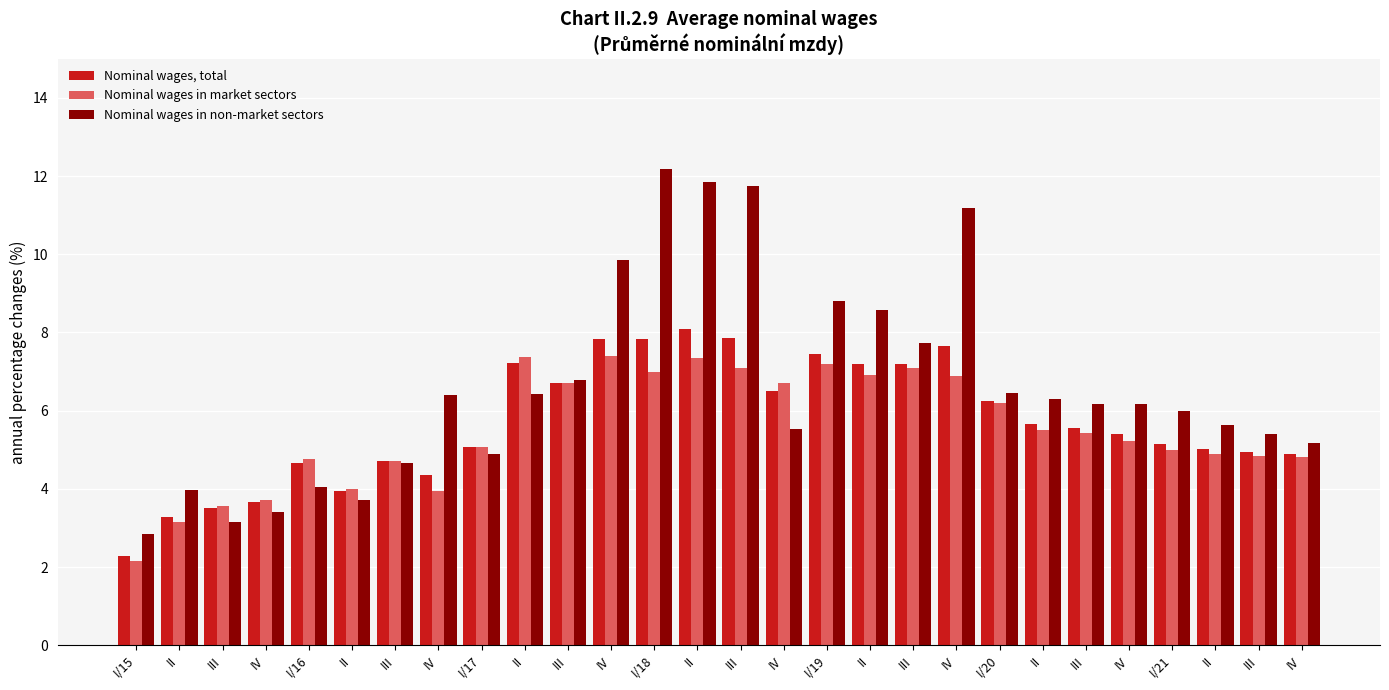

List the series in order of their overall mean, highest first.

Nominal wages in non-market sectors, Nominal wages, total, Nominal wages in market sectors